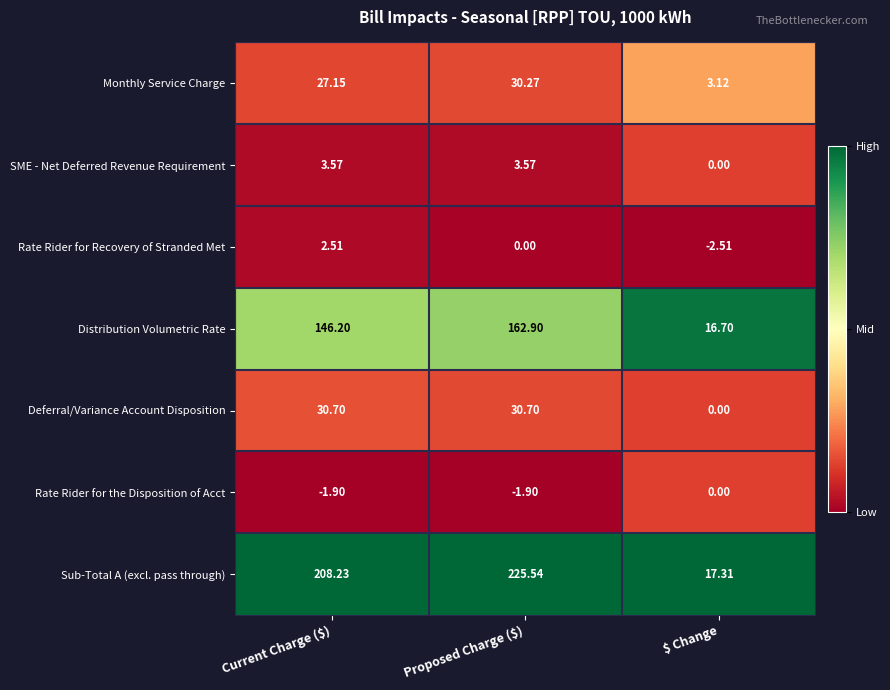

Which series has the widest spread of values?

Sub-Total A (excl. pass through)